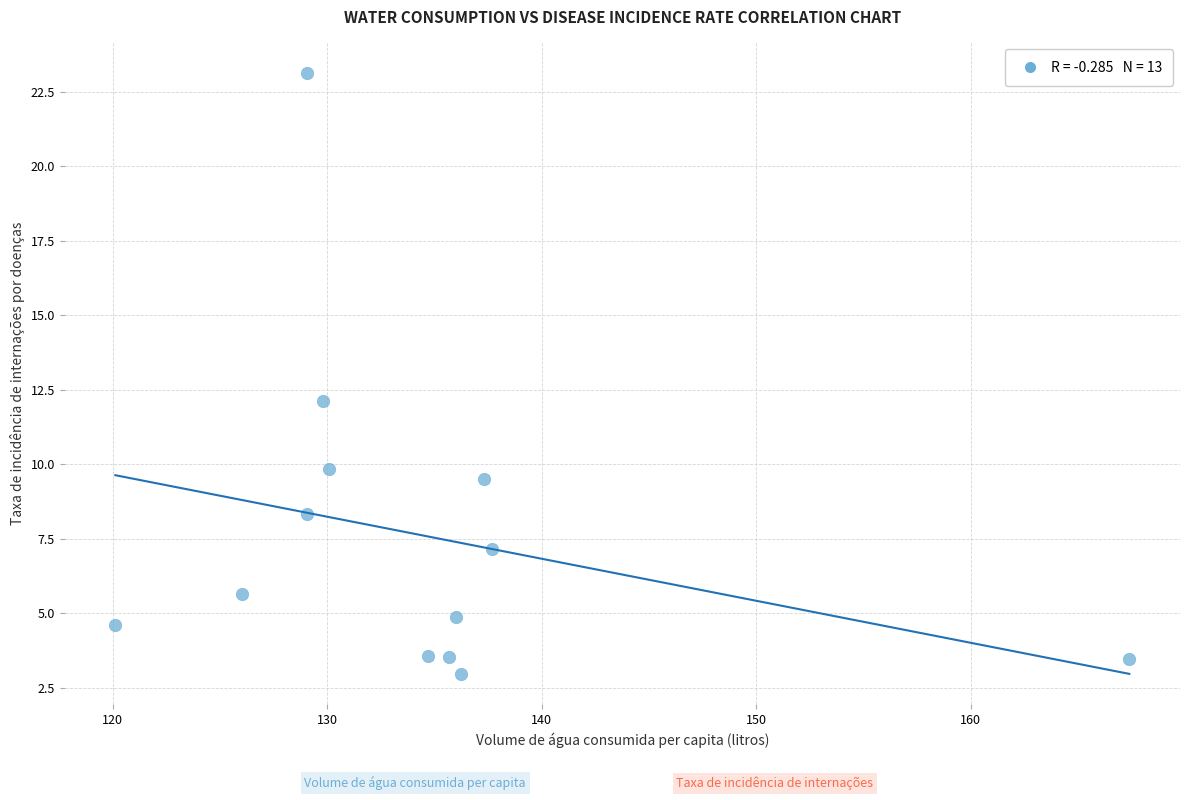

What Y value in the scatter plot is closest to 13?

12.1